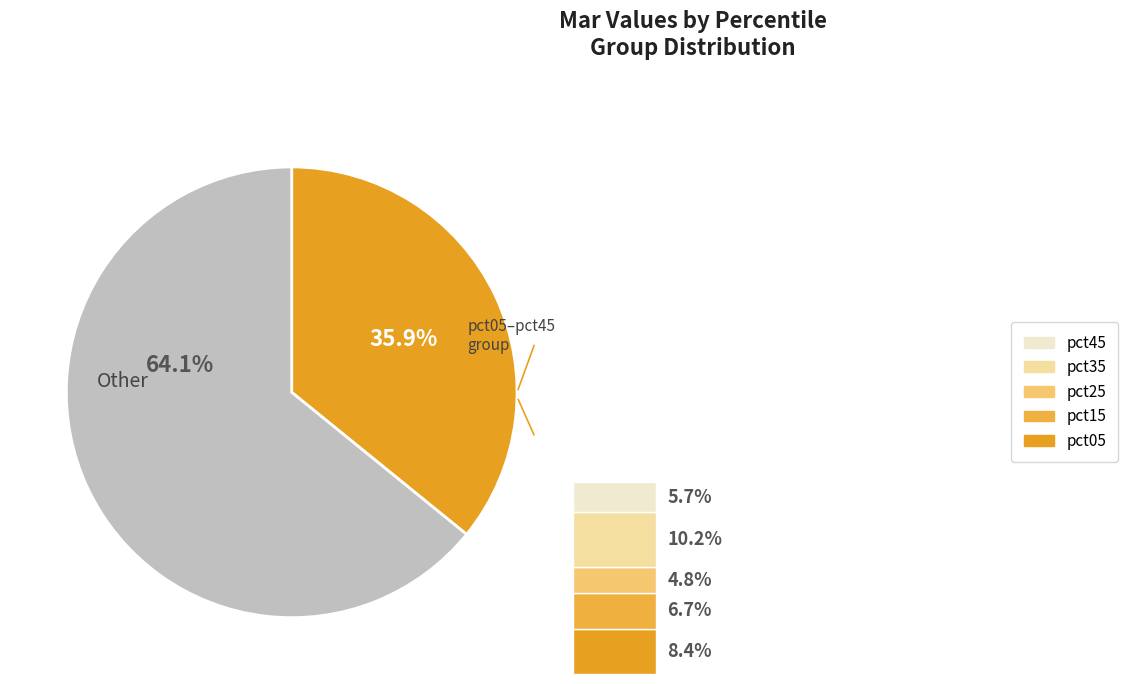

The pct05 slice represents 20% of the pie. True or false?

False